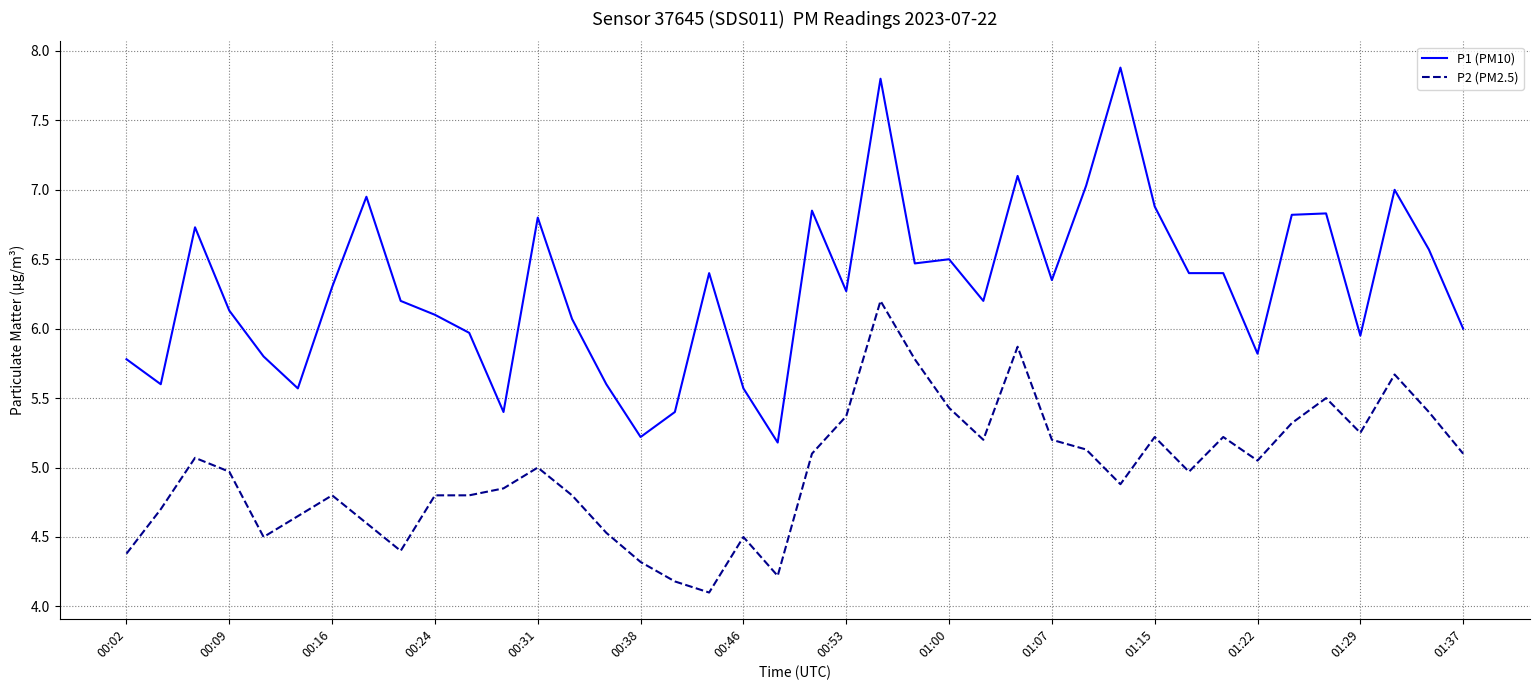

What is the highest value of the P1 (PM10) series?

7.9